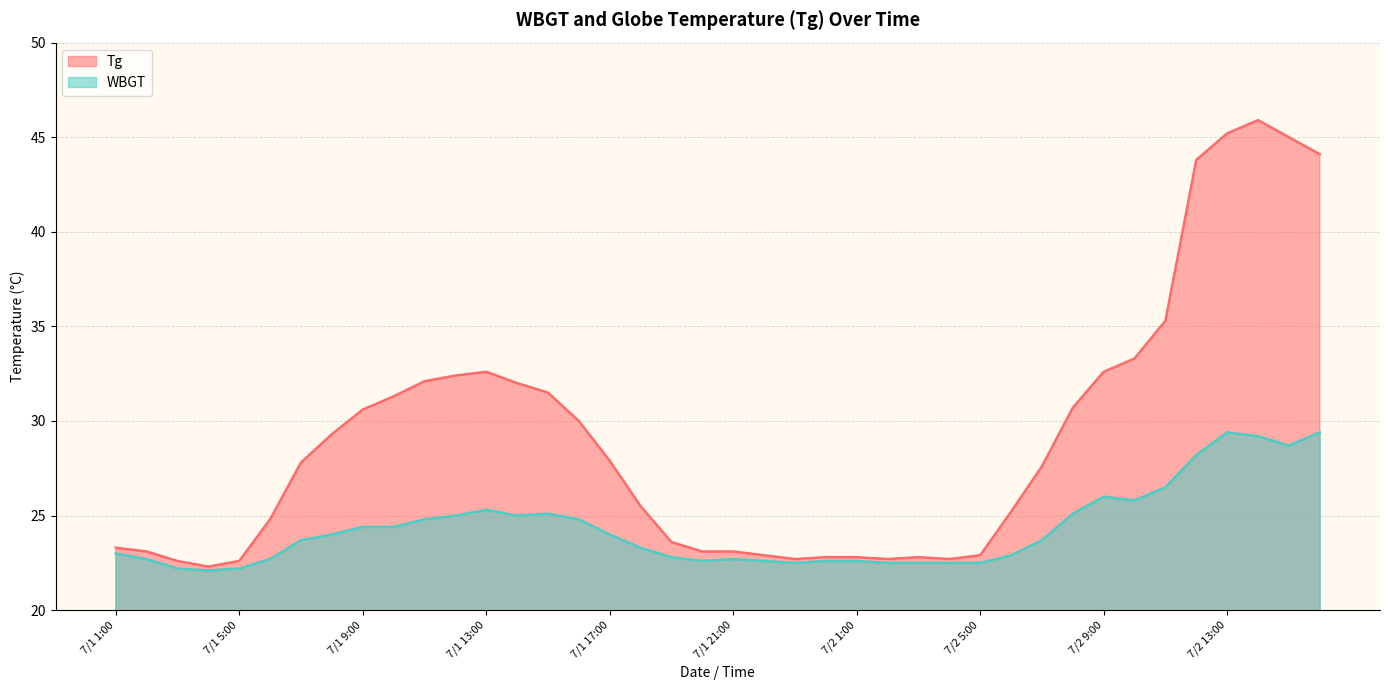

True or false: Tg has more than 1 points higher than both neighbors.

True